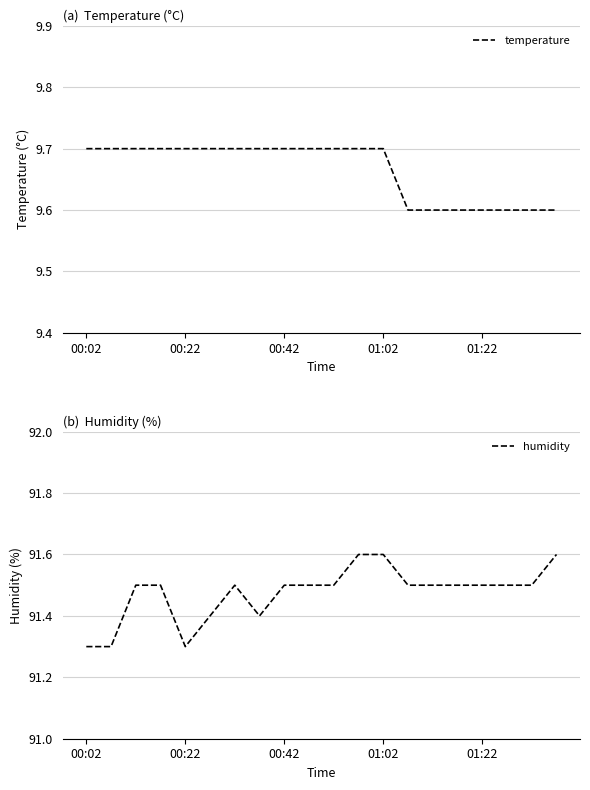

How many lines are shown in the chart?

2